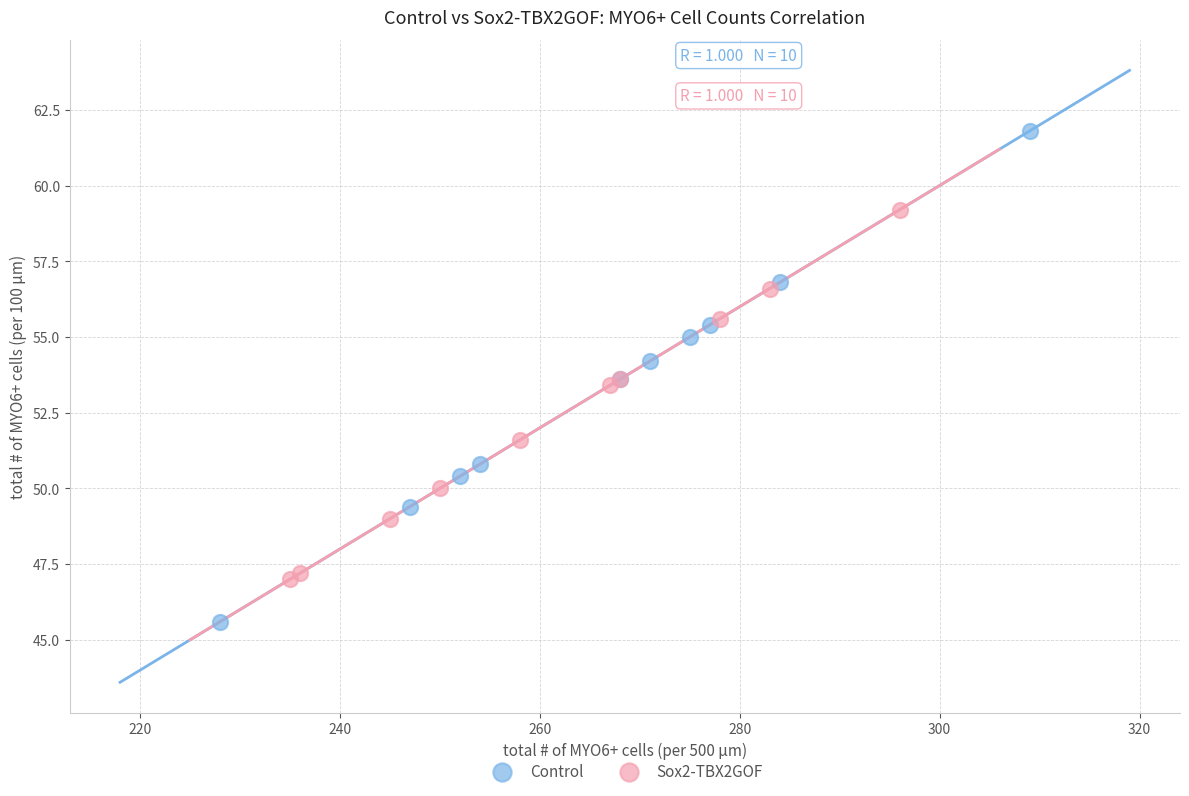

What are all the series names shown in the legend?

Control, Sox2-TBX2GOF